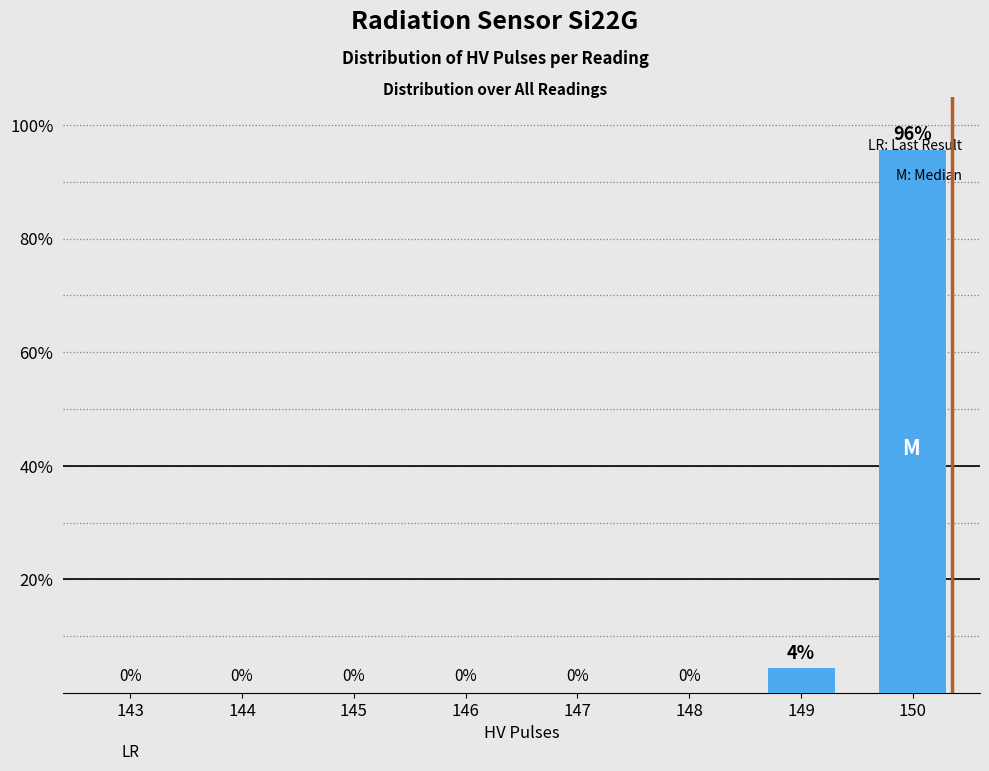

True or false: the data shows 0.0 at 146.

True